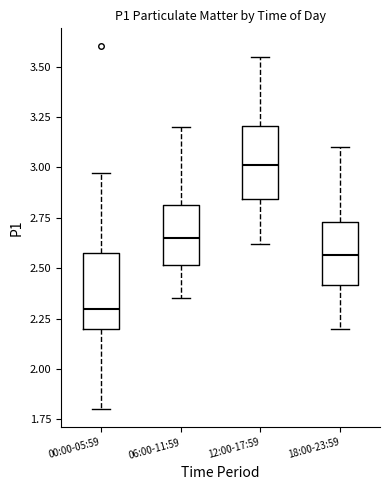

Which box has the highest median line?

12:00-17:59